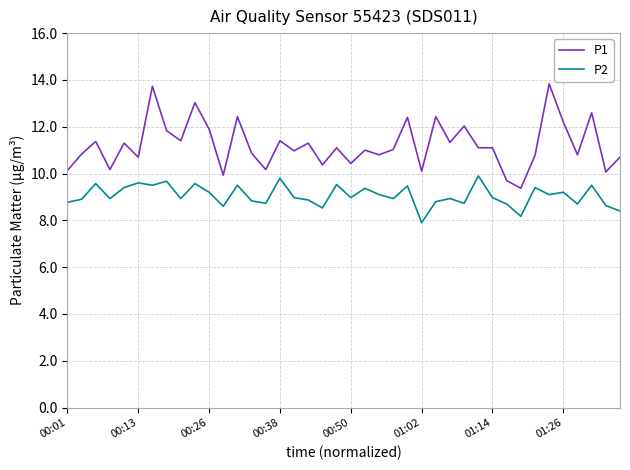

In P2, how many points are higher than both neighbors (excluding endpoints)?

14